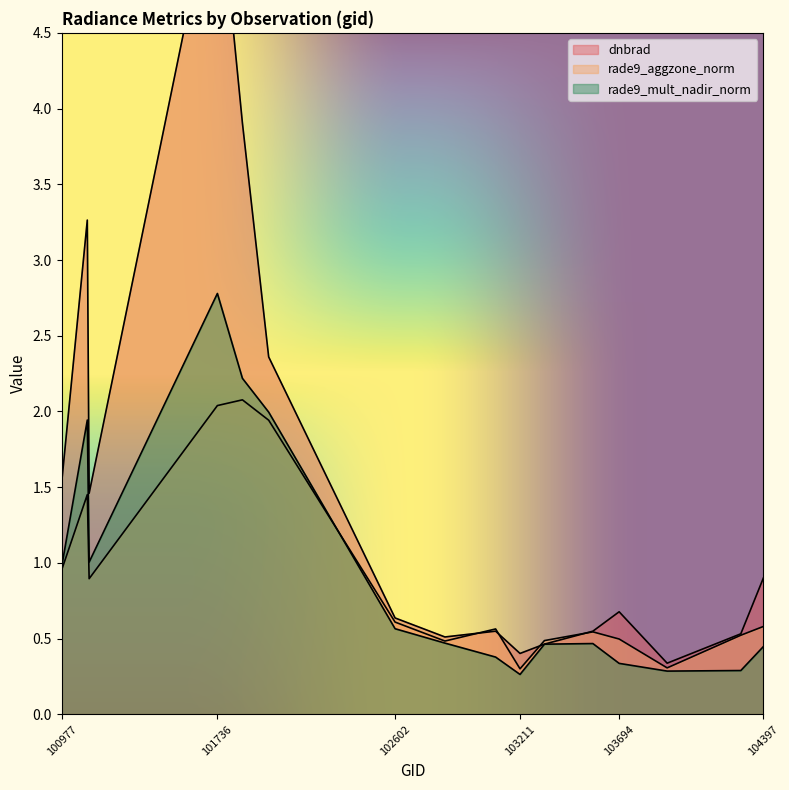

What is the minimum value shown in the chart?

0.3